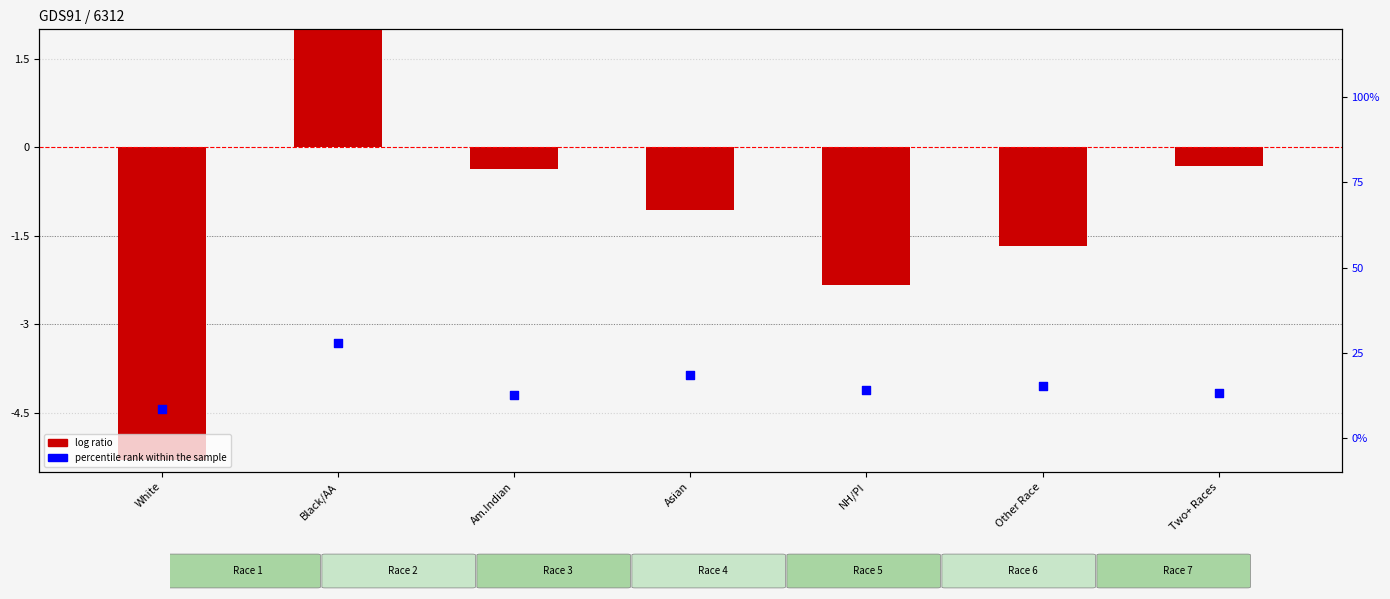

Which series contains the highest Y value?

percentile rank within the sample